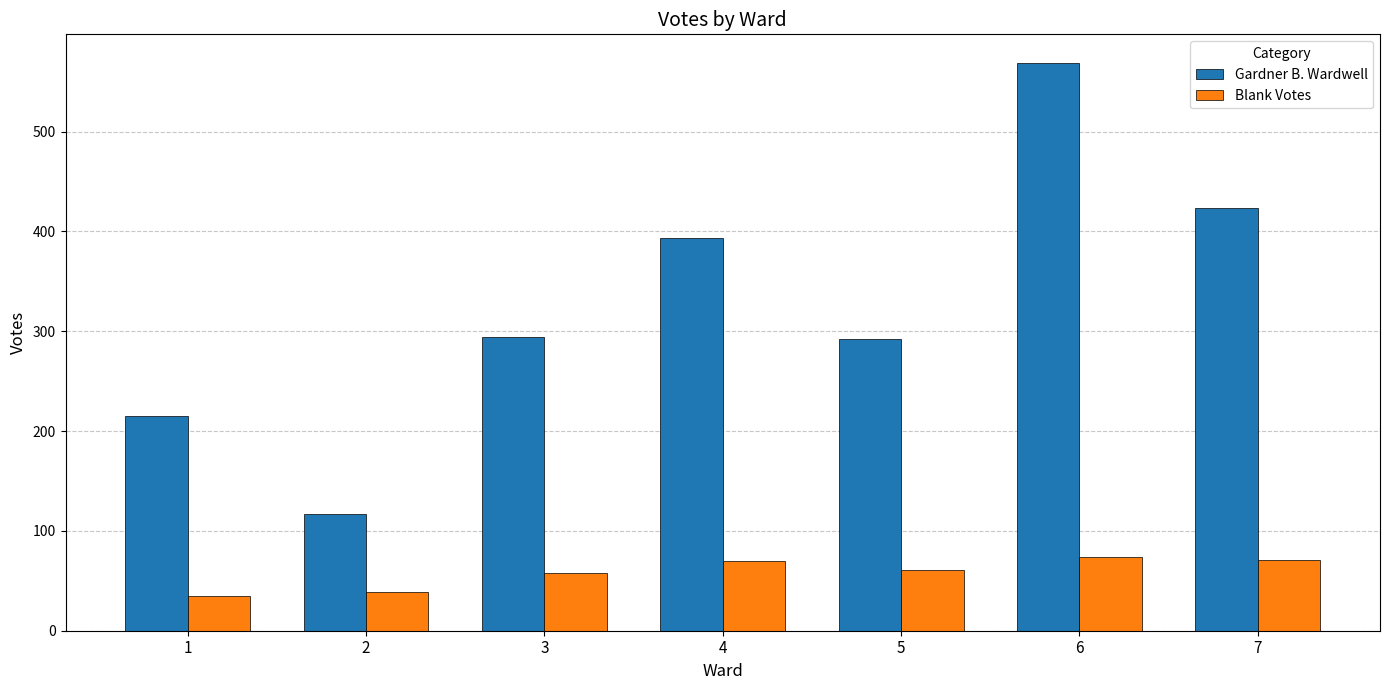

What is the difference between the maximum and minimum values in the Blank Votes series?

39